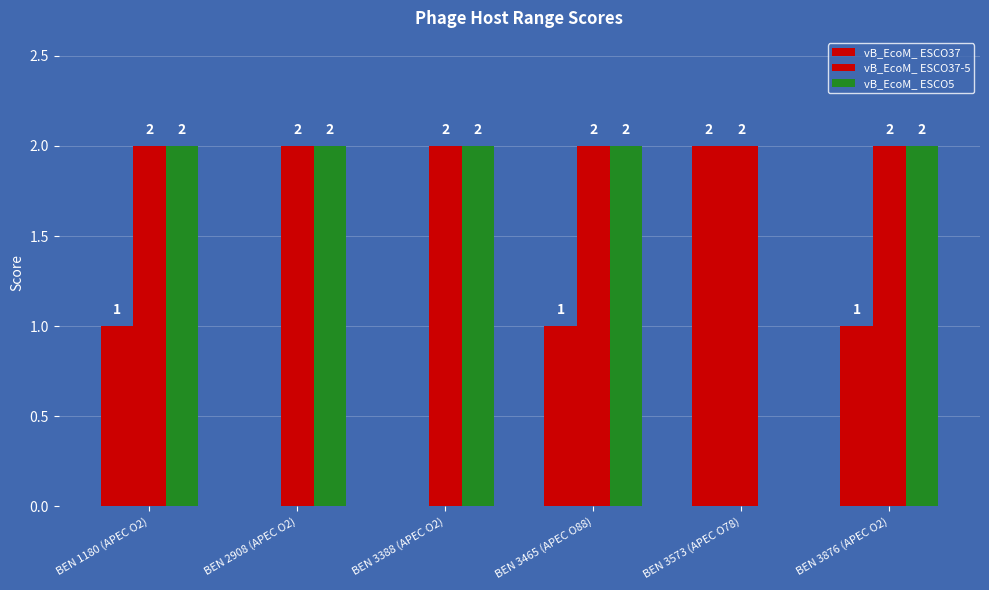

How many series are shown in this chart?

3